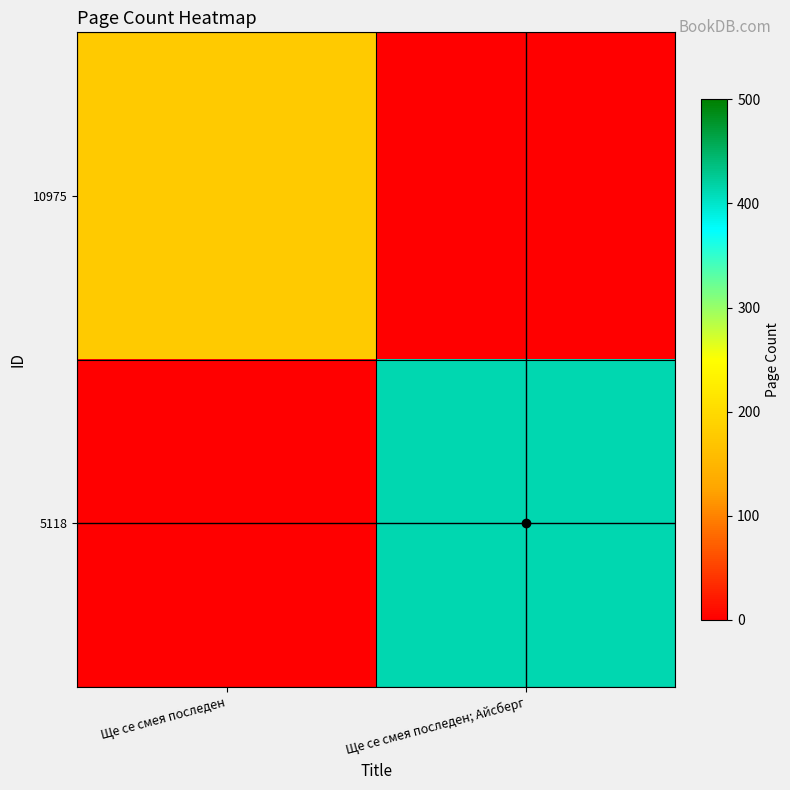

At which category is the sum across all series the highest?

Ще се смея последен; Айсберг